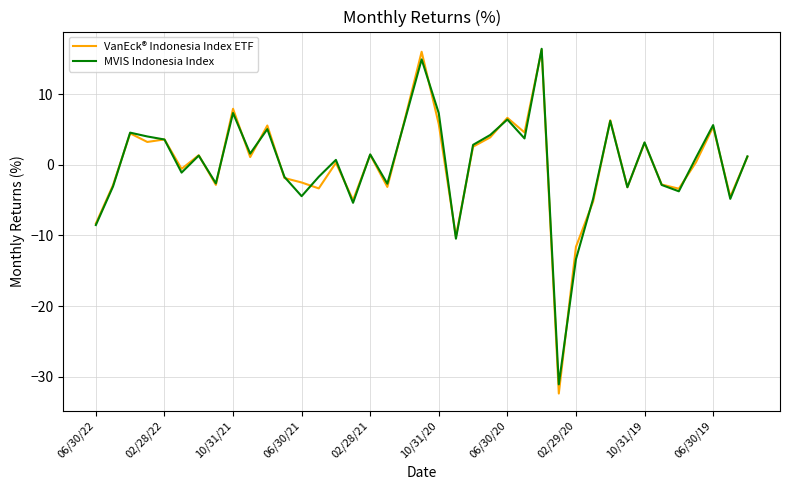

Which series has the widest spread of values?

VanEck® Indonesia Index ETF